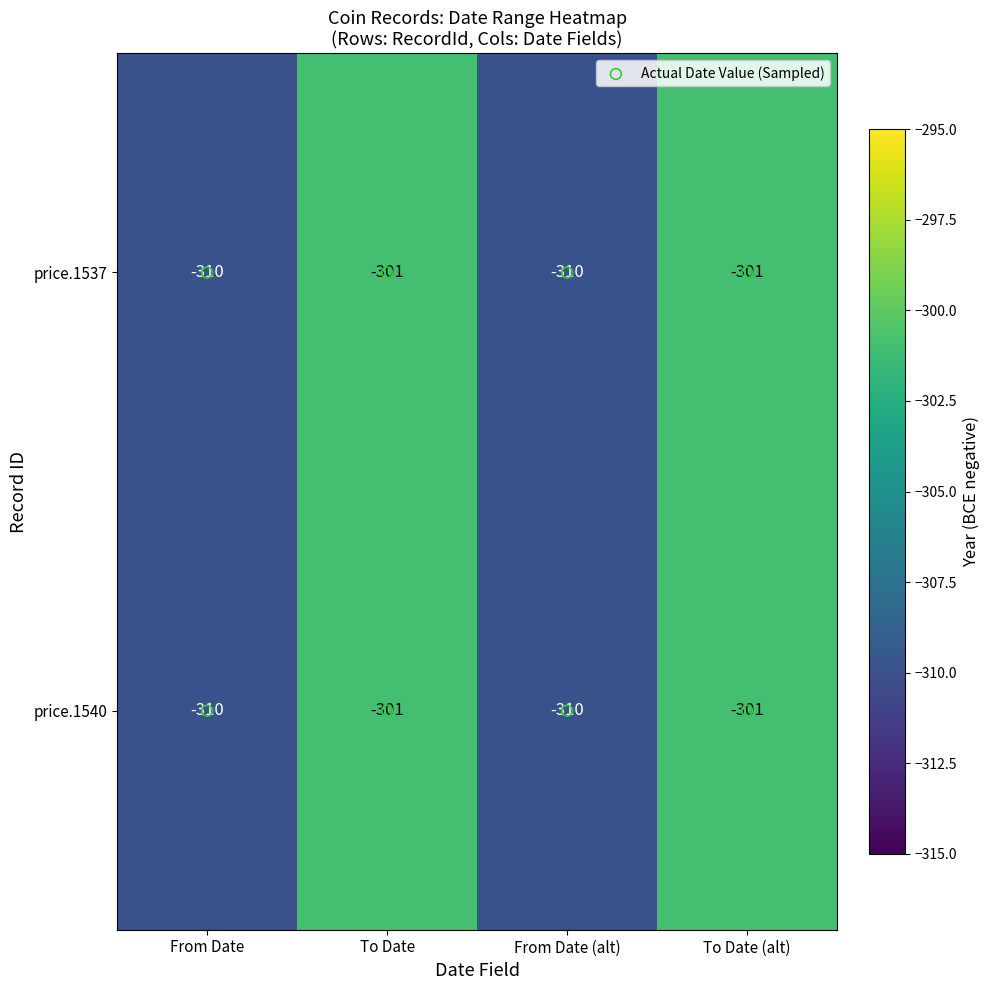

What is the maximum value shown in the chart?

-301